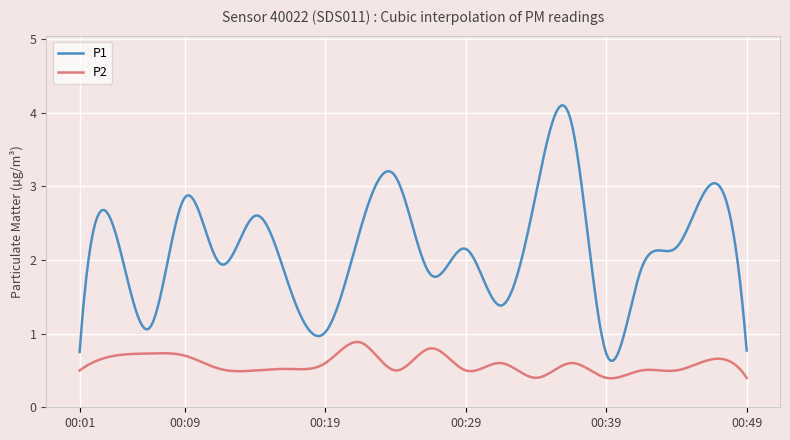

Which series has the largest total across all categories?

P1